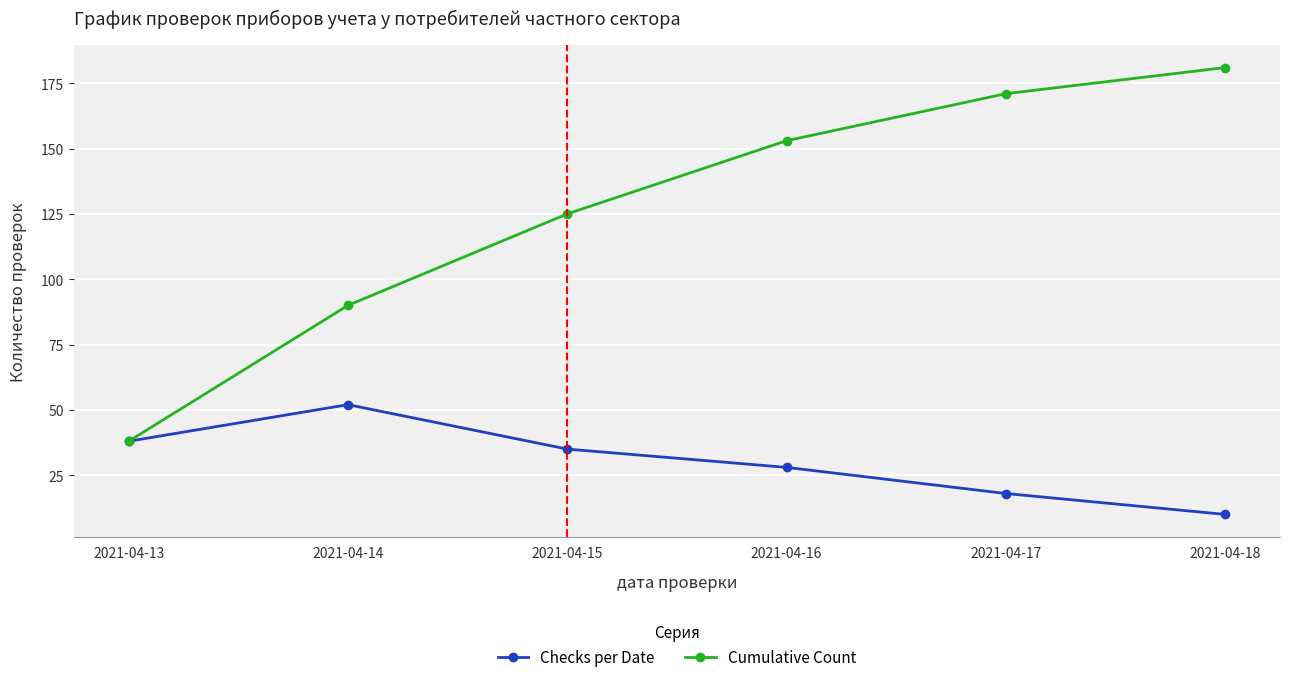

Which series has the widest spread of values?

Cumulative Count